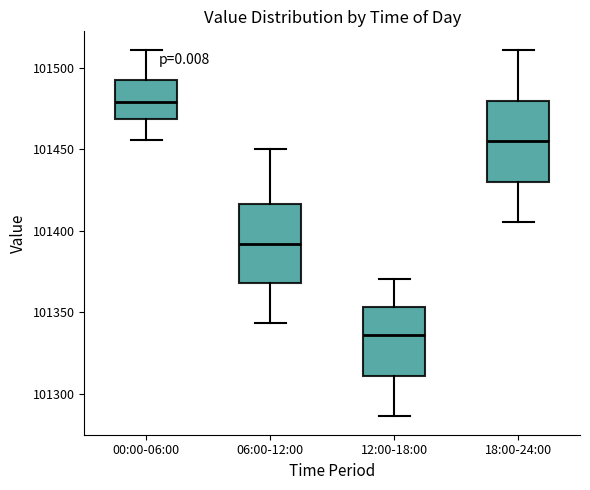

Reading left to right, read every box against the y-axis: the position of its median line, the range the box covers, and the ends of its whiskers. The values are not printed on the chart, so give them approximately, as read against the axis.

00:00-06:00: median 101480, box 101470 to 101495, whiskers 101455 to 101510
06:00-12:00: median 101390, box 101370 to 101415, whiskers 101345 to 101450
12:00-18:00: median 101335, box 101310 to 101355, whiskers 101285 to 101370
18:00-24:00: median 101455, box 101430 to 101480, whiskers 101405 to 101510